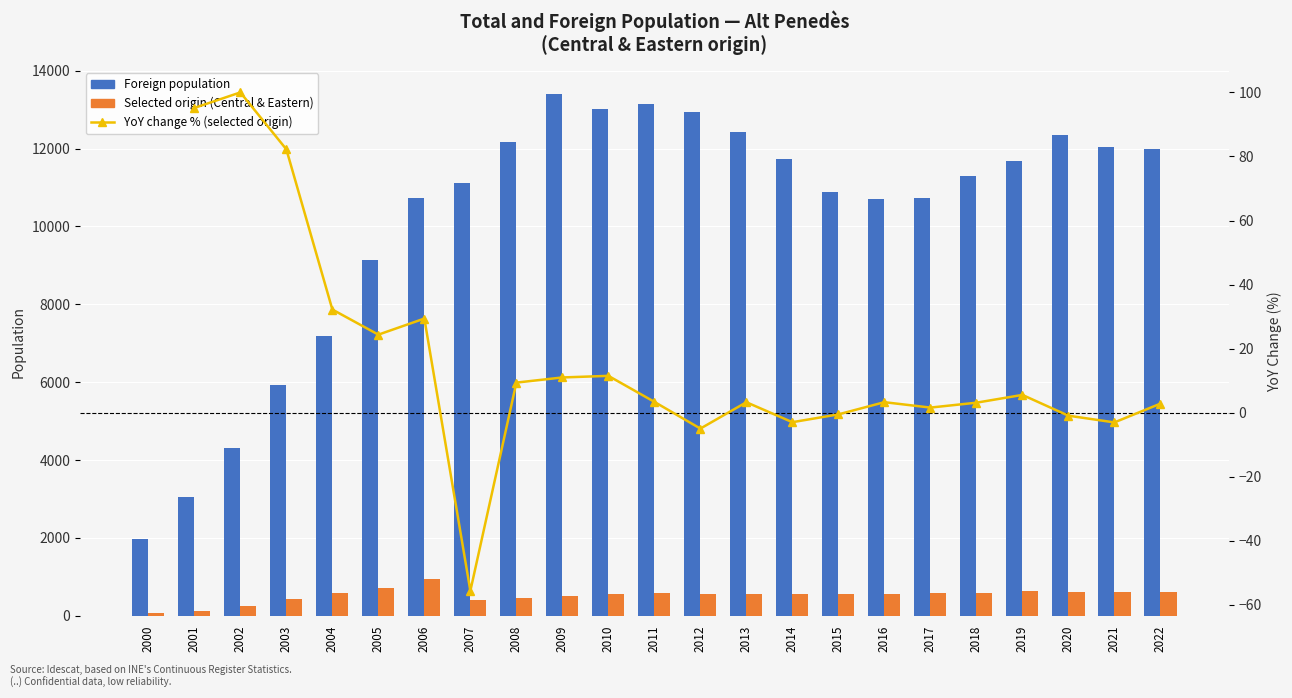

At which label does YoY change % (selected origin) first exceed 1?

2001